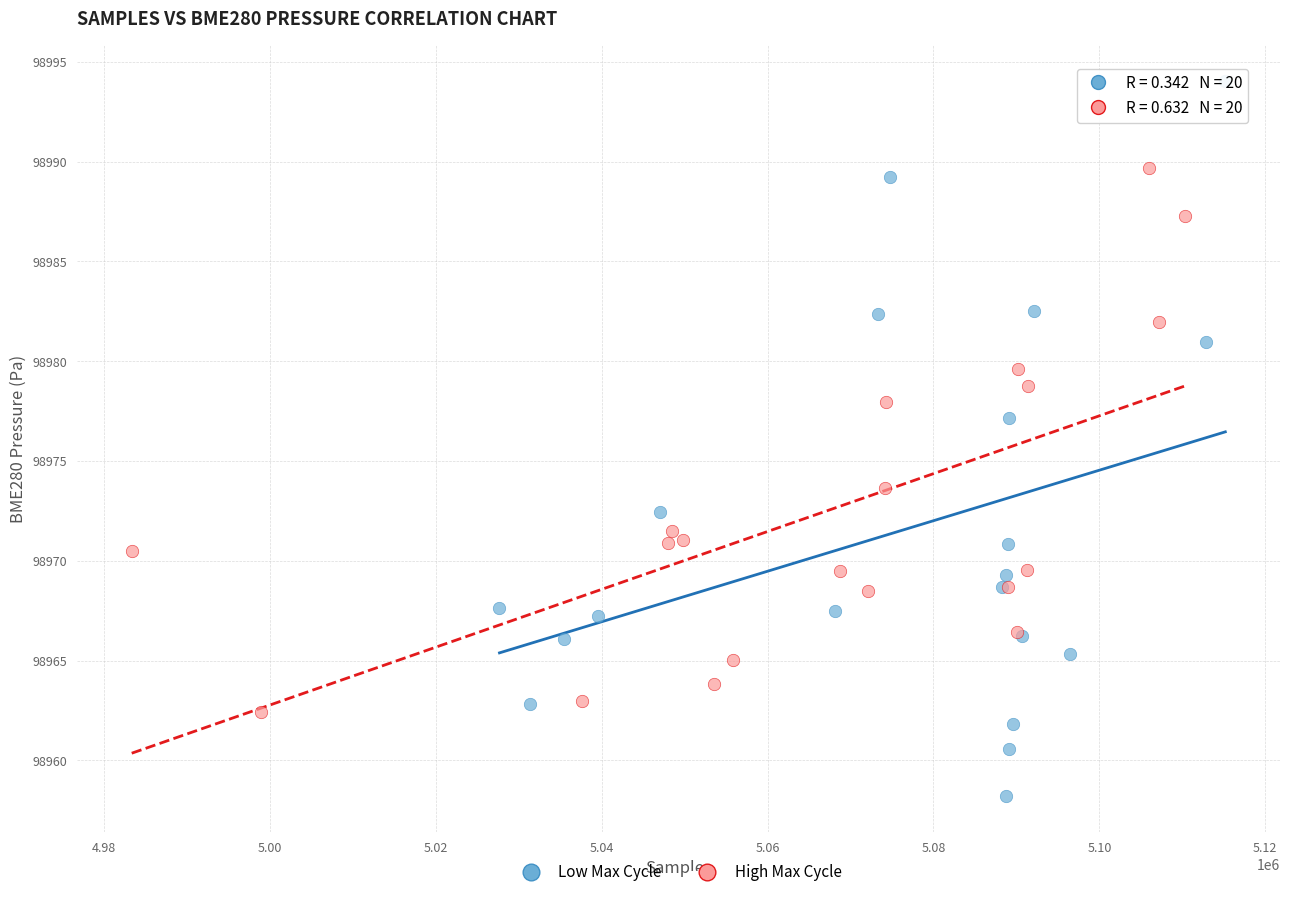

Which series reaches the minimum Y coordinate?

Low Max Cycle